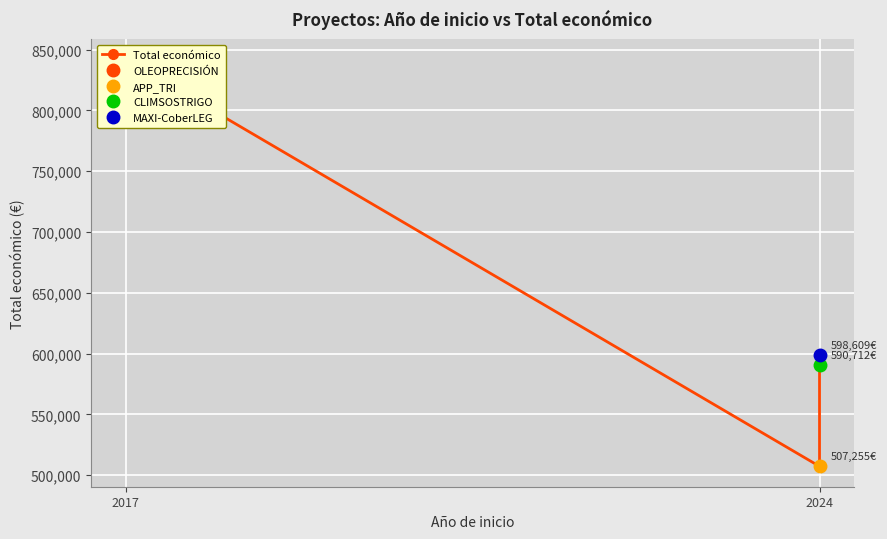

Where does the data first go above 598609?

2017